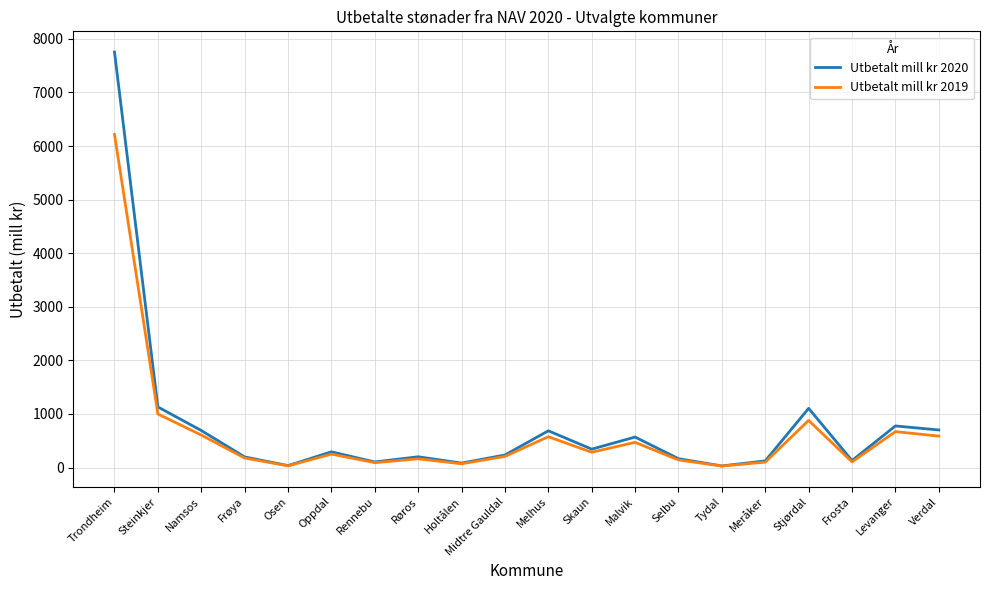

The Utbetalt mill kr 2019 series shows 250.6 at Oppdal. True or false?

True